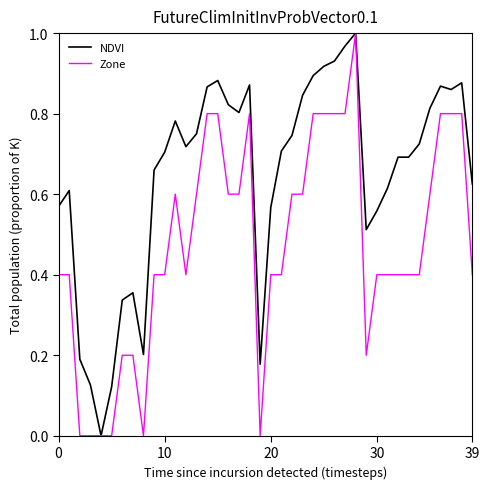

Count the number of categories in the chart.

40